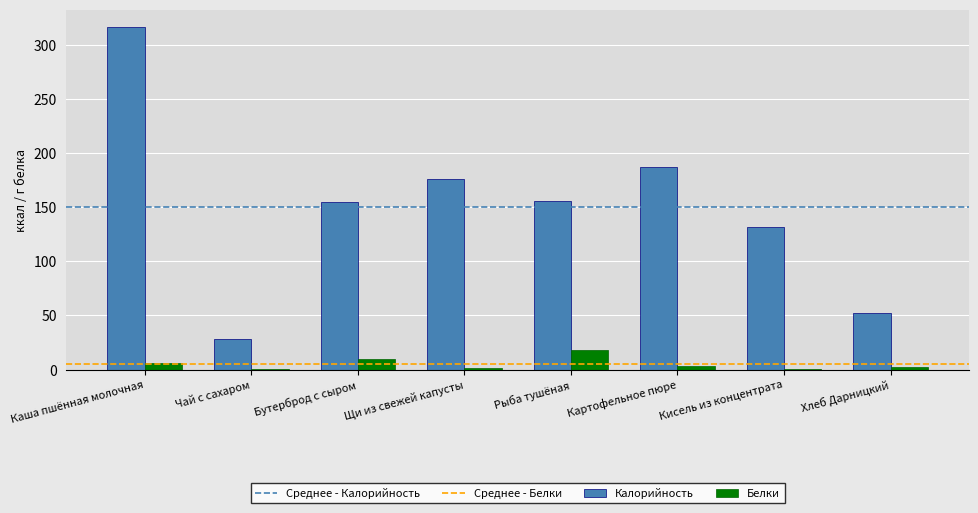

What is the sum of the Белки values at Бутерброд с сыром and Рыба тушёная?

26.9